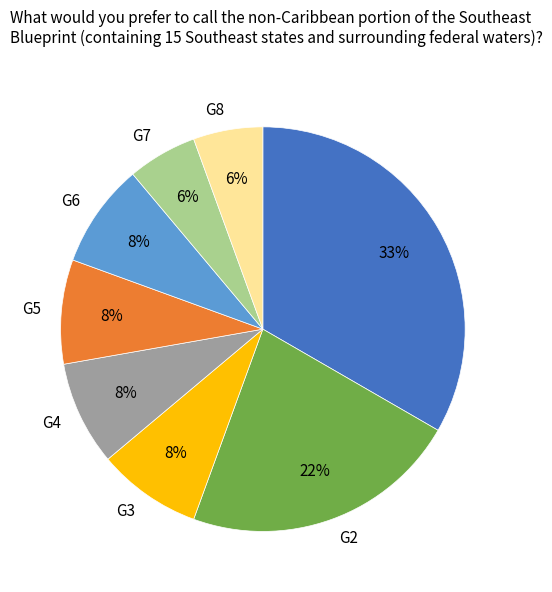

Which slice is the largest?

G1